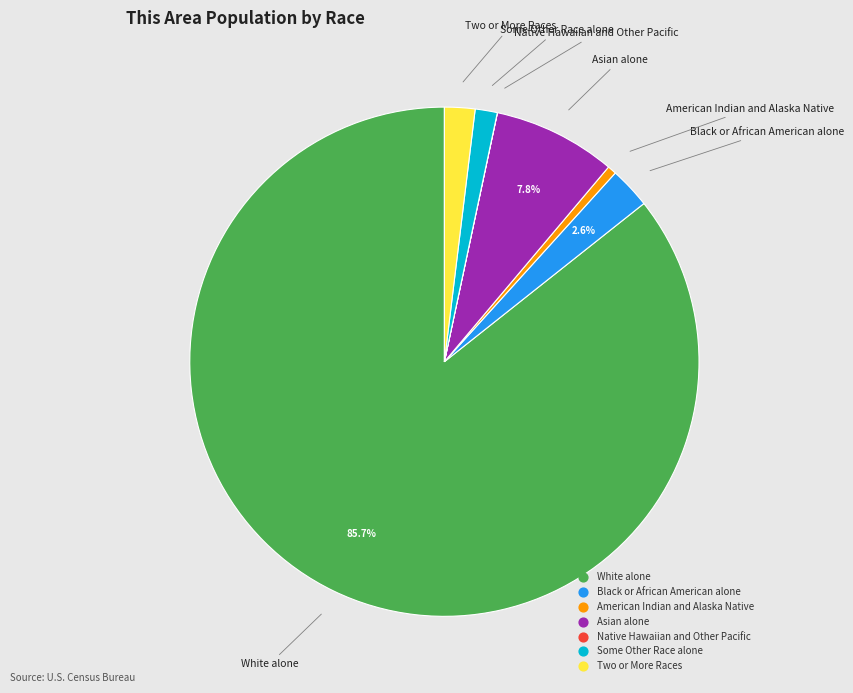

Between Some Other Race alone and Asian alone, which is larger?

Asian alone